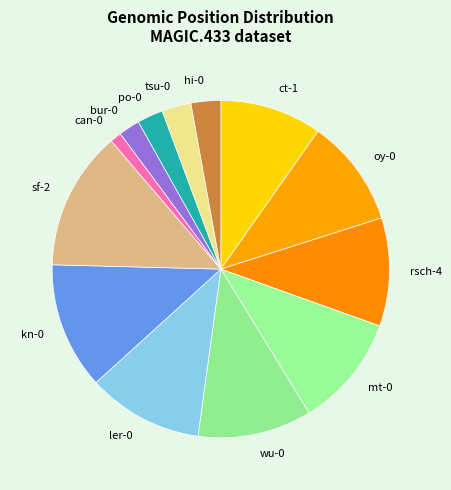

True or false: sf-2 accounts for 13% of the total.

True